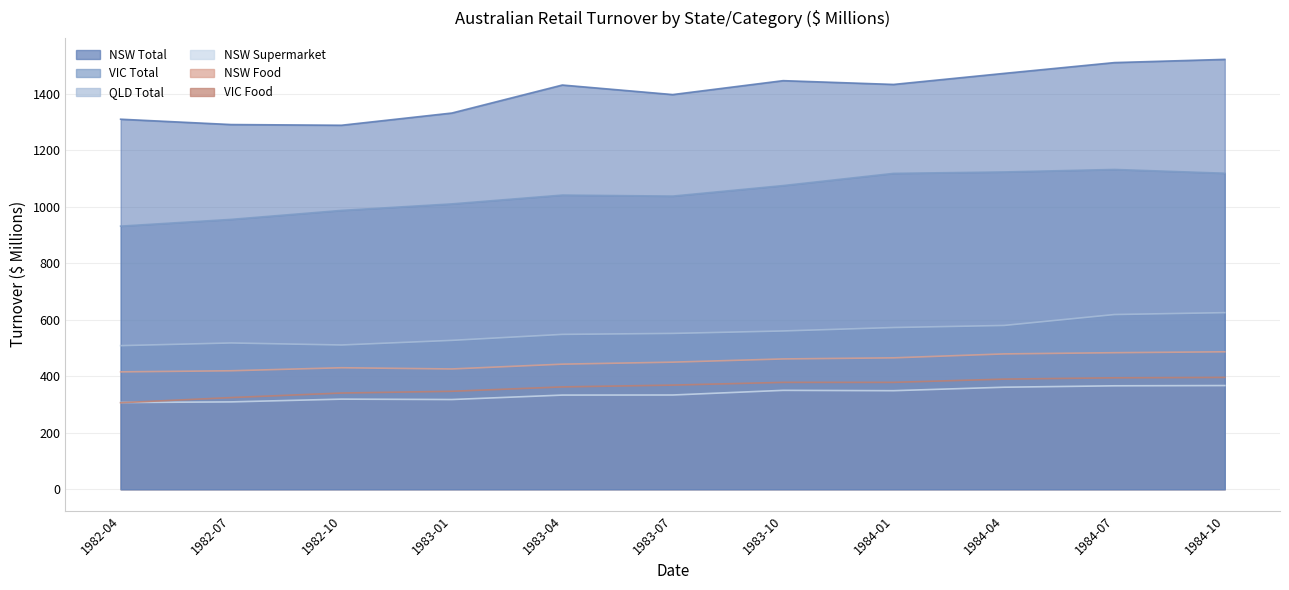

What is the total value across all series at 1984-07?

4507.6